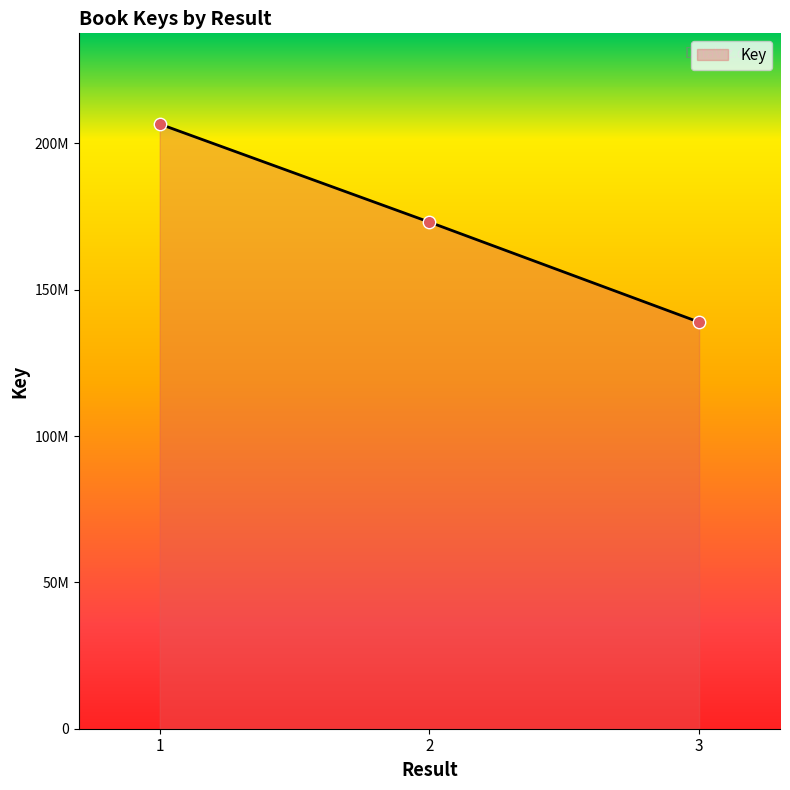

Does the chart have visible grid lines?

No